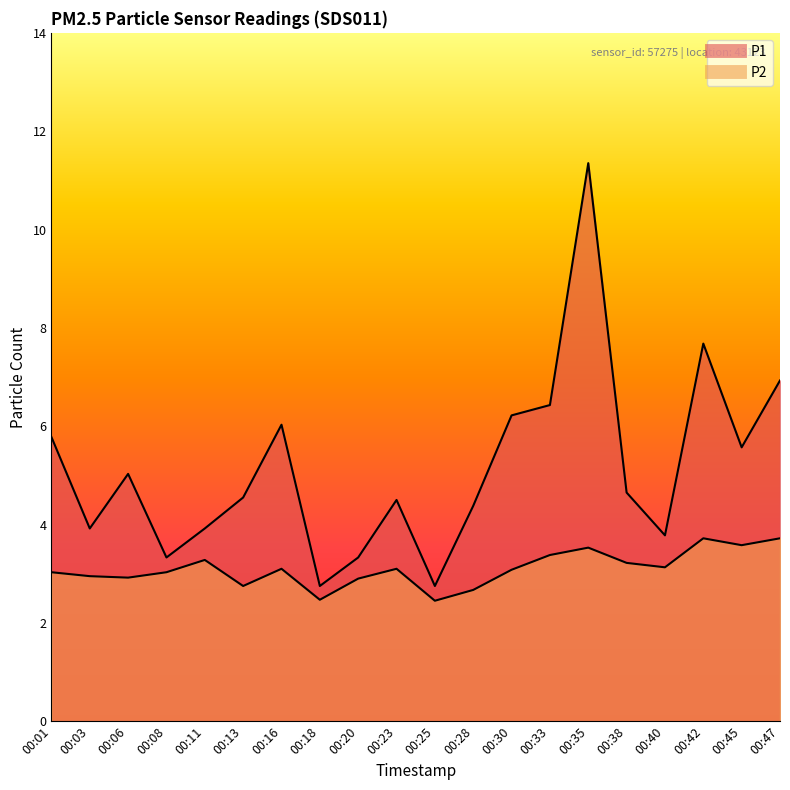

Read the P2 value at 00:18.

2.5